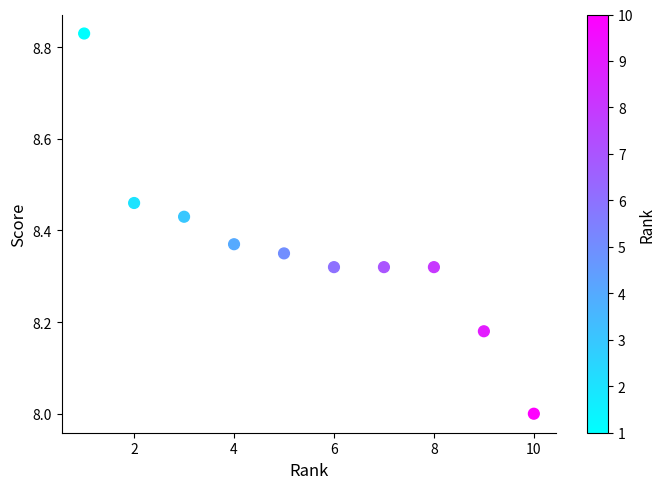

What is the range of Y values (max minus min)?

0.8